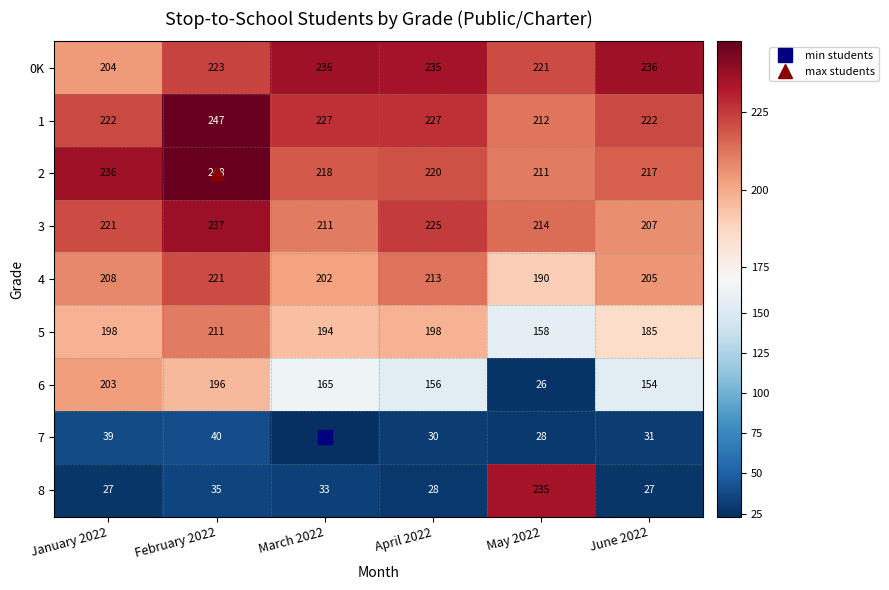

What is the sum of the 1 values at March 2022 and June 2022?

449